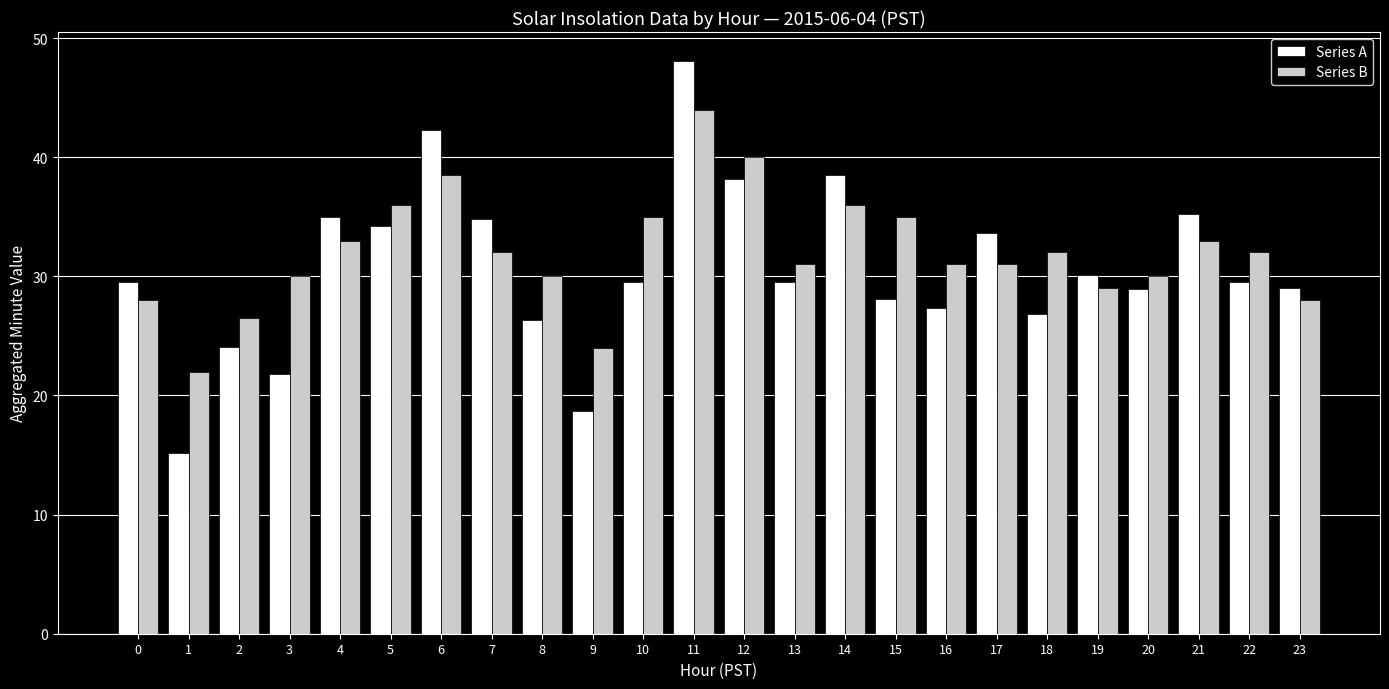

How many bars are there in total?

48